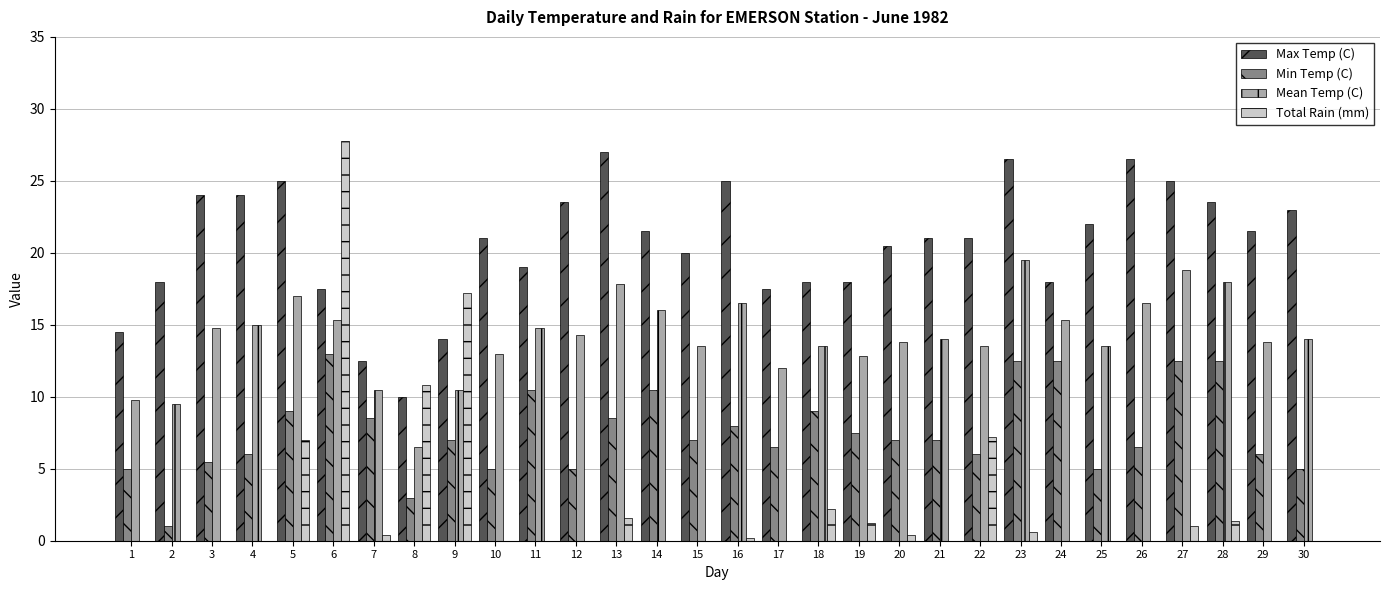

How many series are shown in this chart?

4